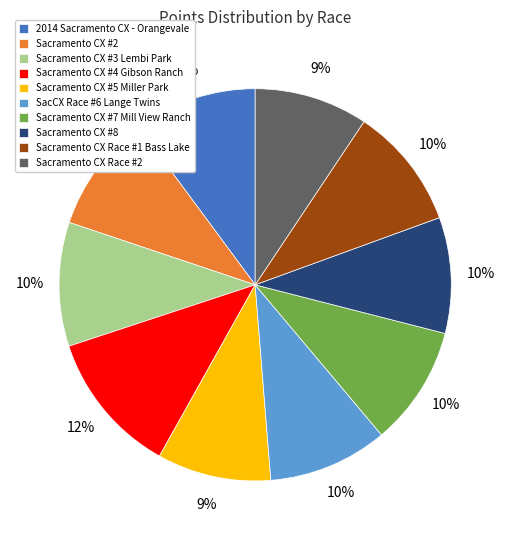

Is Sacramento CX #8 the majority of the pie?

No